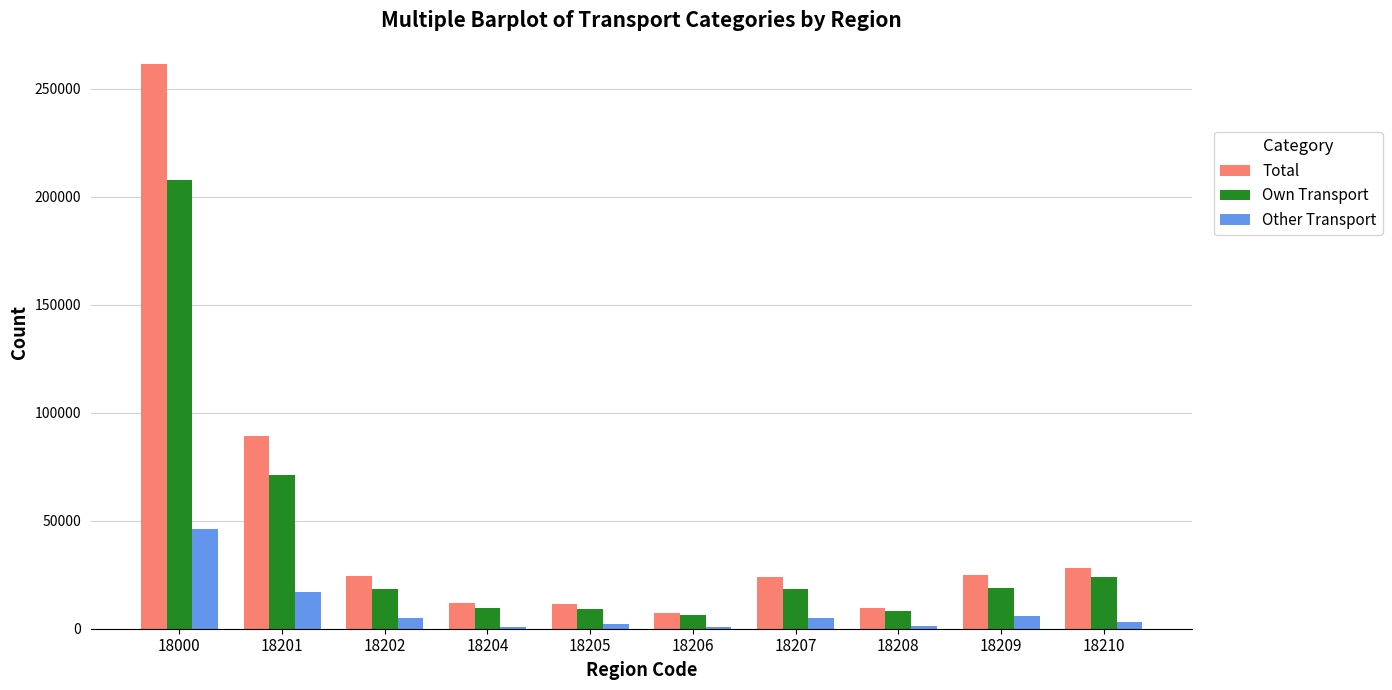

The Own Transport series shows 18445 at 18202. True or false?

True